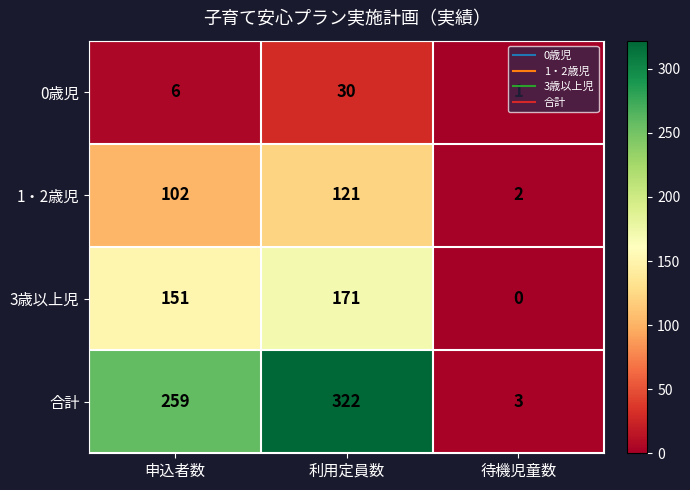

How many data points does each series have?

3